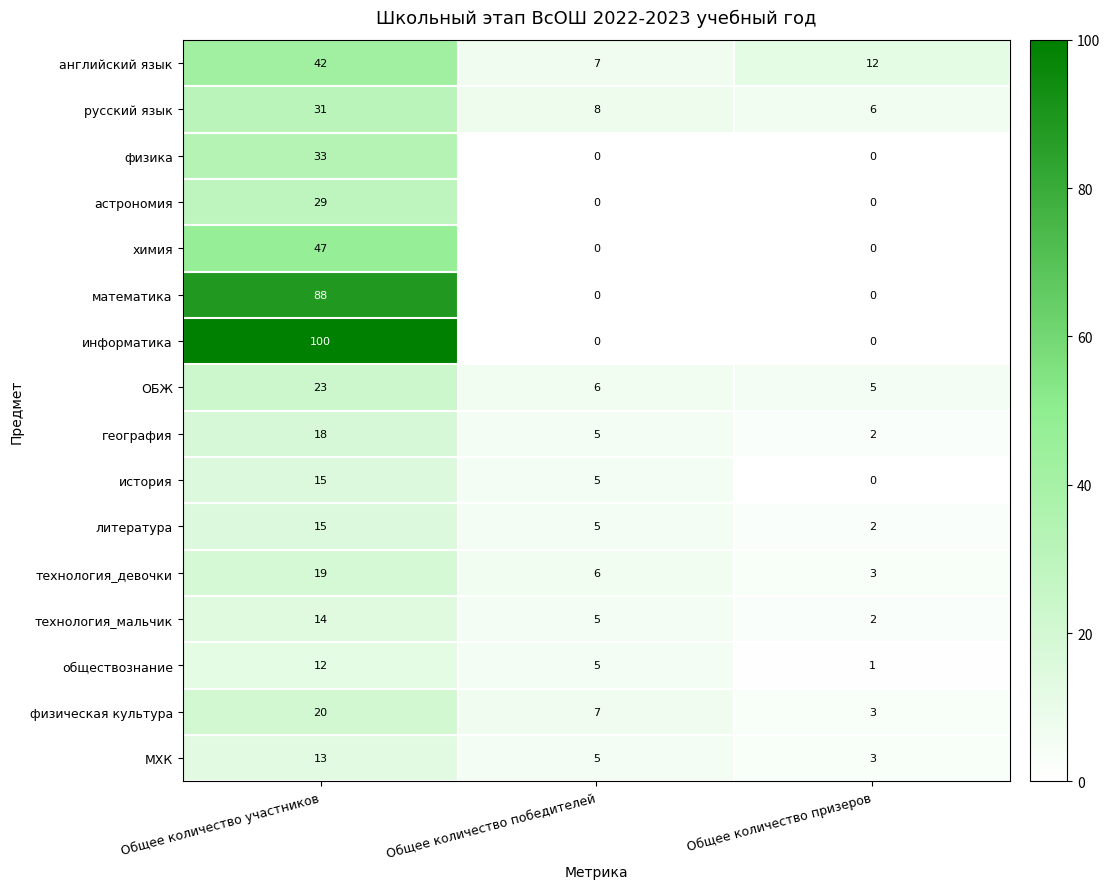

List the labels in order of МХК value, smallest first.

Общее количество призеров, Общее количество победителей, Общее количество участников